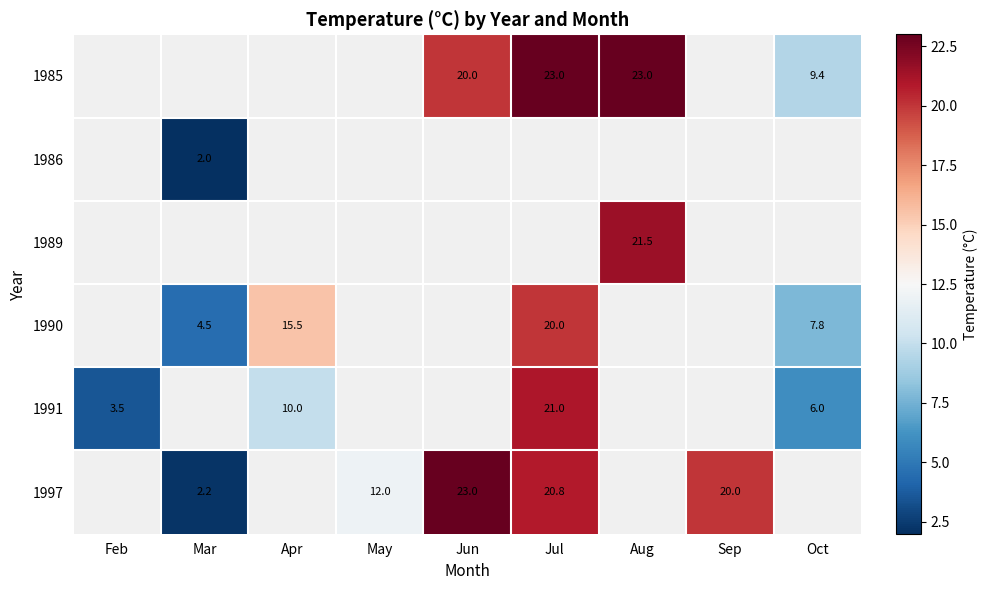

What is the sum of the 1997 values at Sep and May?

32.0